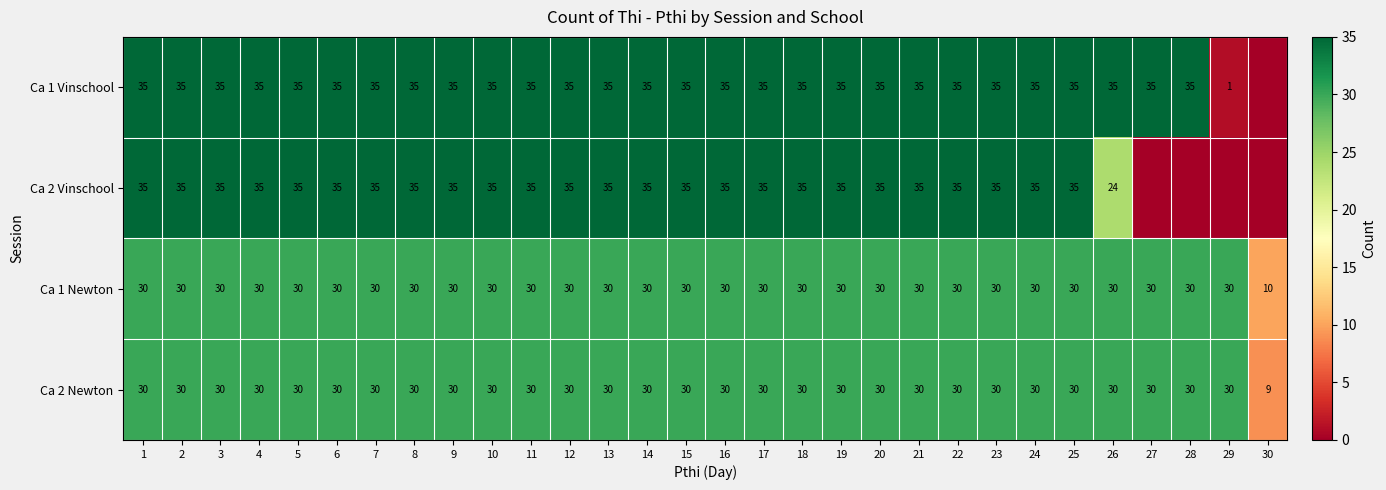

What is the difference between the highest and lowest values at 12?

5